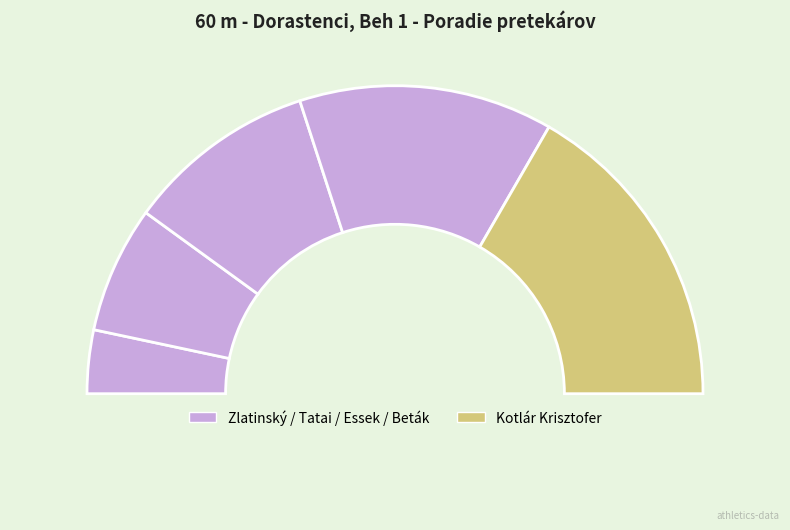

Does Kotlár Krisztofer represent more than half of the total?

No